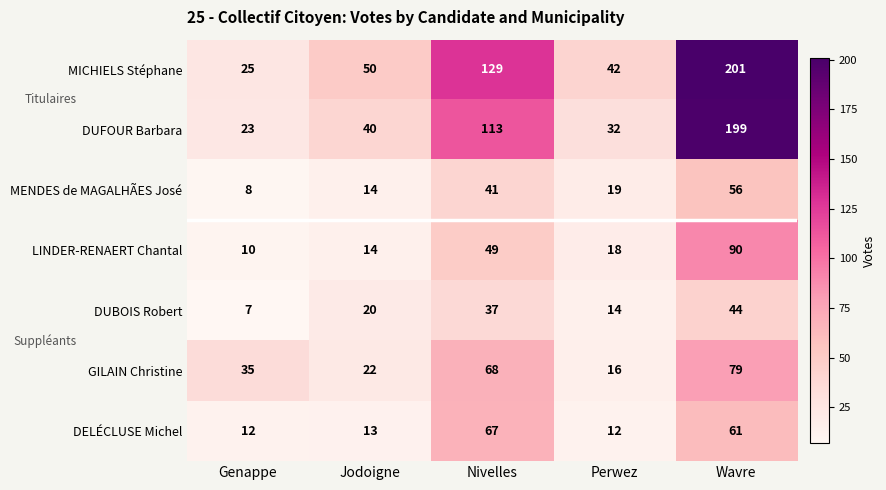

Where is DUFOUR Barbara nearest to the value 111?

Nivelles